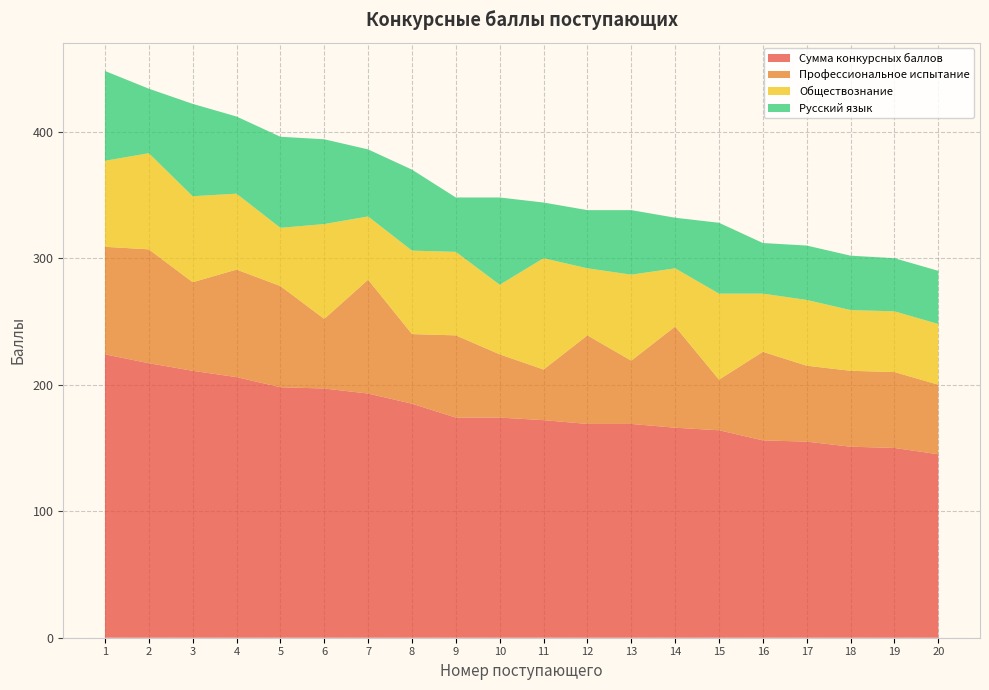

Reading left to right, what are all the values shown in this chart?

Сумма конкурсных баллов: 1=224	2=217	3=211	4=206	5=198	6=197	7=193	8=185	9=174	10=174	11=172	12=169	13=169	14=166	15=164	16=156	17=155	18=151	19=150	20=145
Профессиональное испытание: 1=85	2=90	3=70	4=85	5=80	6=55	7=90	8=55	9=65	10=50	11=40	12=70	13=50	14=80	15=40	16=70	17=60	18=60	19=60	20=55
Обществознание: 1=68	2=76	3=68	4=60	5=46	6=75	7=50	8=66	9=66	10=55	11=88	12=53	13=68	14=46	15=68	16=46	17=52	18=48	19=48	20=48
Русский язык: 1=71	2=51	3=73	4=61	5=72	6=67	7=53	8=64	9=43	10=69	11=44	12=46	13=51	14=40	15=56	16=40	17=43	18=43	19=42	20=42